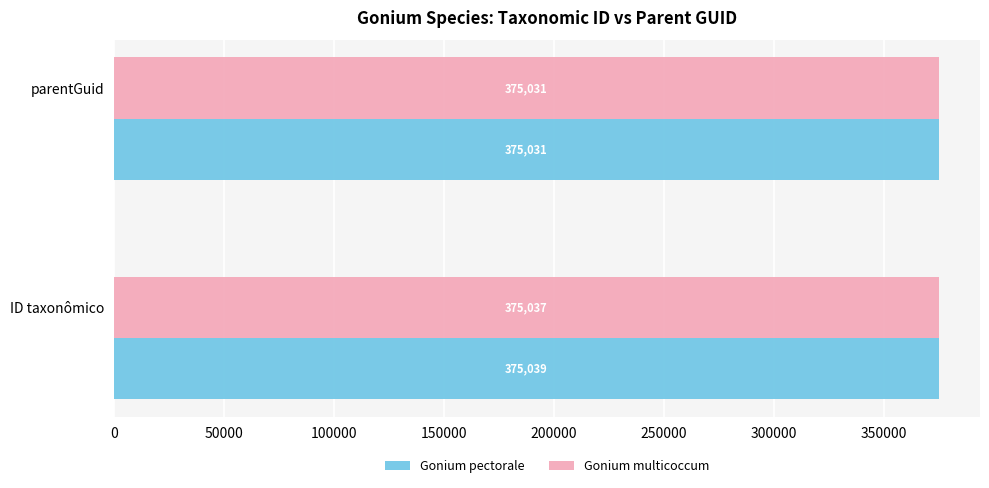

List the series in order of their overall mean, highest first.

Gonium pectorale, Gonium multicoccum